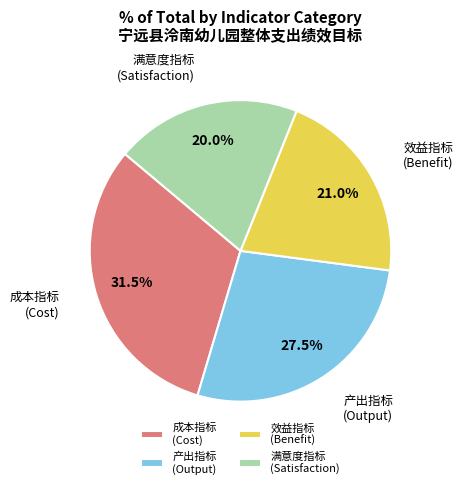

What percentage is NOT represented by 产出指标 (Output)?

72.5%